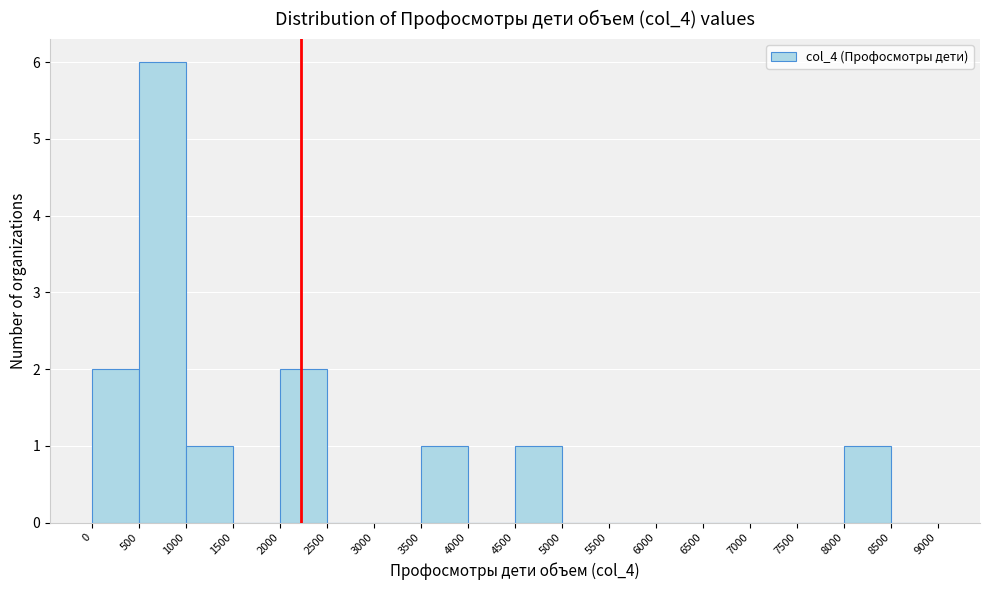

What is the height of the bar covering 1000 to 1500 on the x-axis? The values are not printed on the chart, so give them approximately, as read against the axis.

1